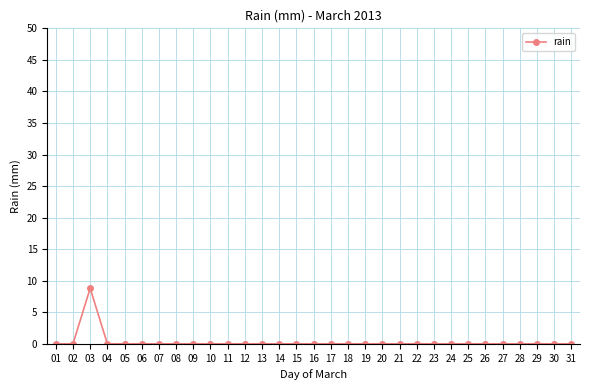

What is the difference between the maximum and second lowest values?

8.8